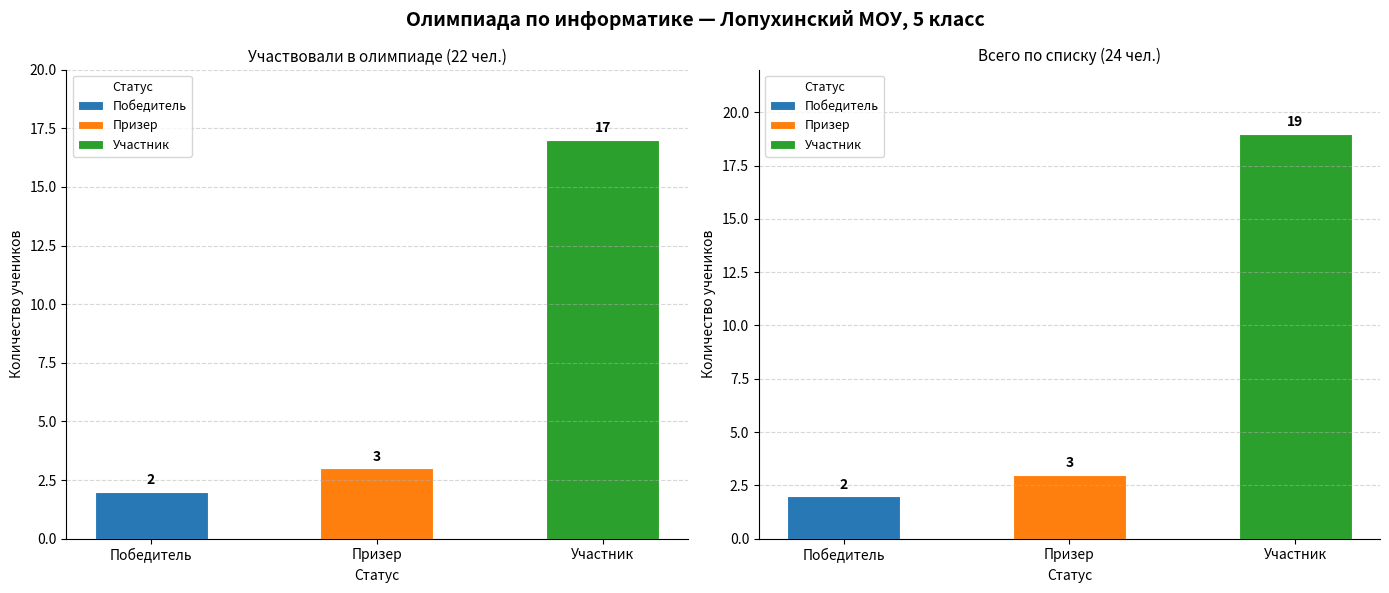

Is it true that Призер equals -1 at 3?

False